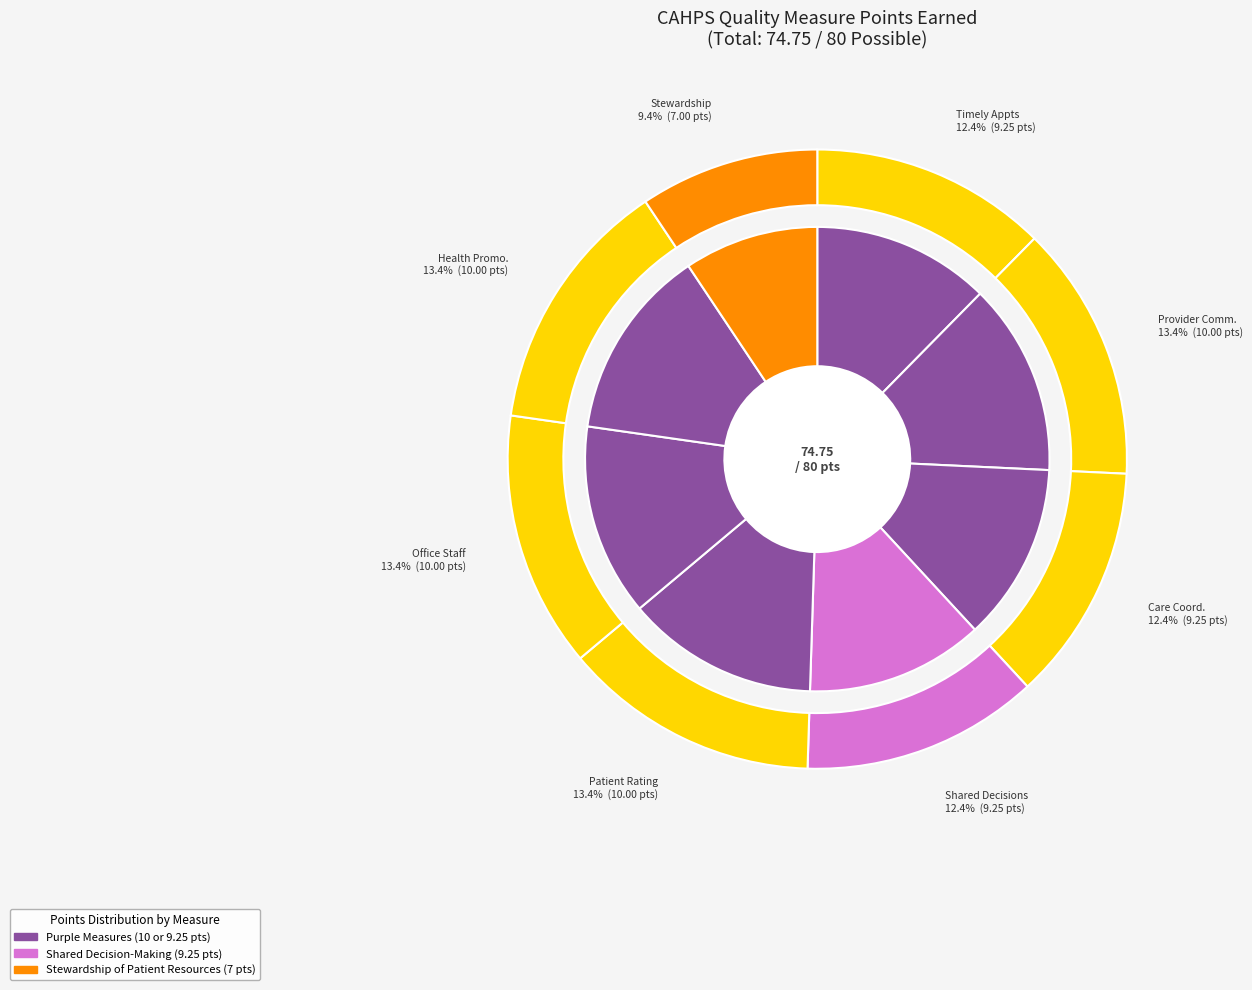

The Courteous and Helpful Office Staff slice represents 20% of the pie. True or false?

False